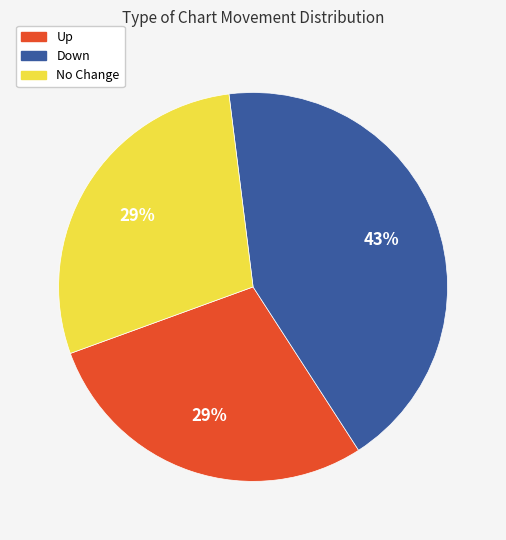

To the nearest percent, what is the difference between the largest and smallest slice percentages?

14%